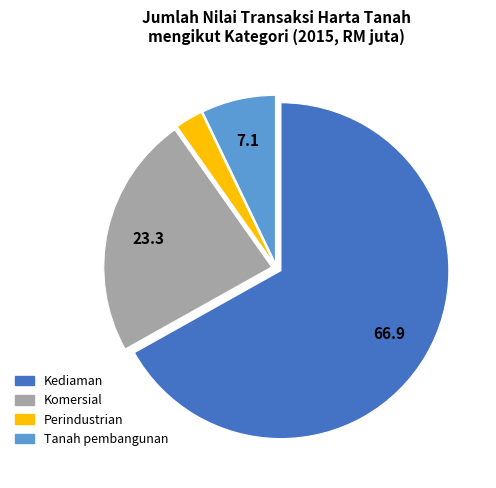

Is there any slice that represents more than half of the pie?

Yes